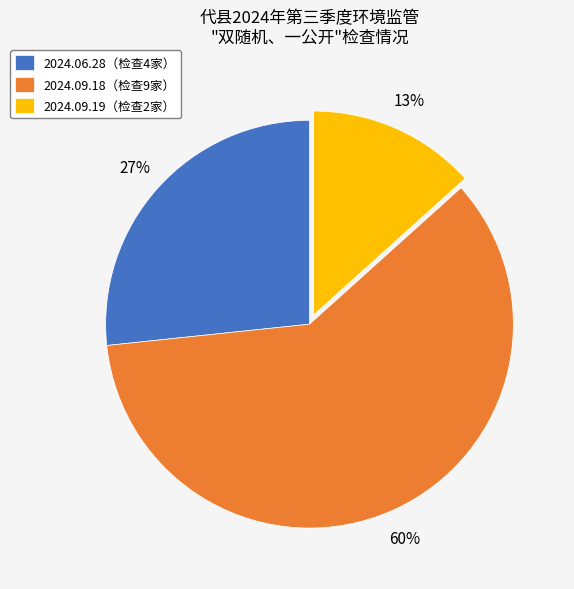

Rank the categories by value from lowest to highest.

2024.09.19（检查2家）, 2024.06.28（检查4家）, 2024.09.18（检查9家）